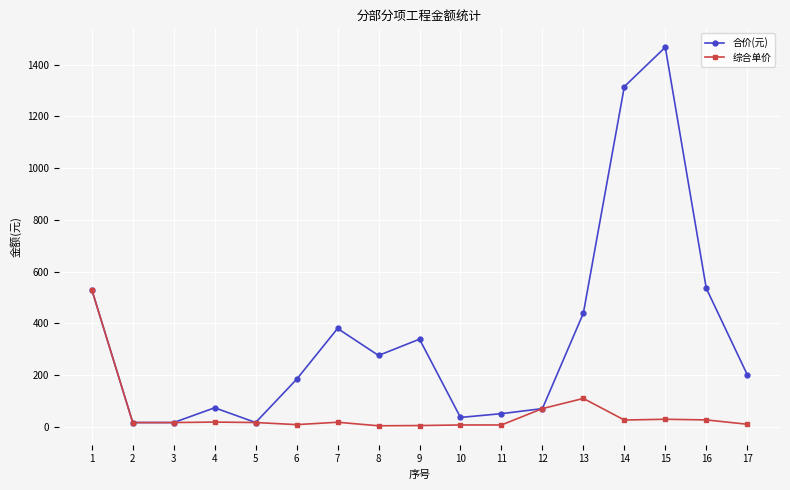

True or false: 合价(元) has more than 2 points higher than both neighbors.

True